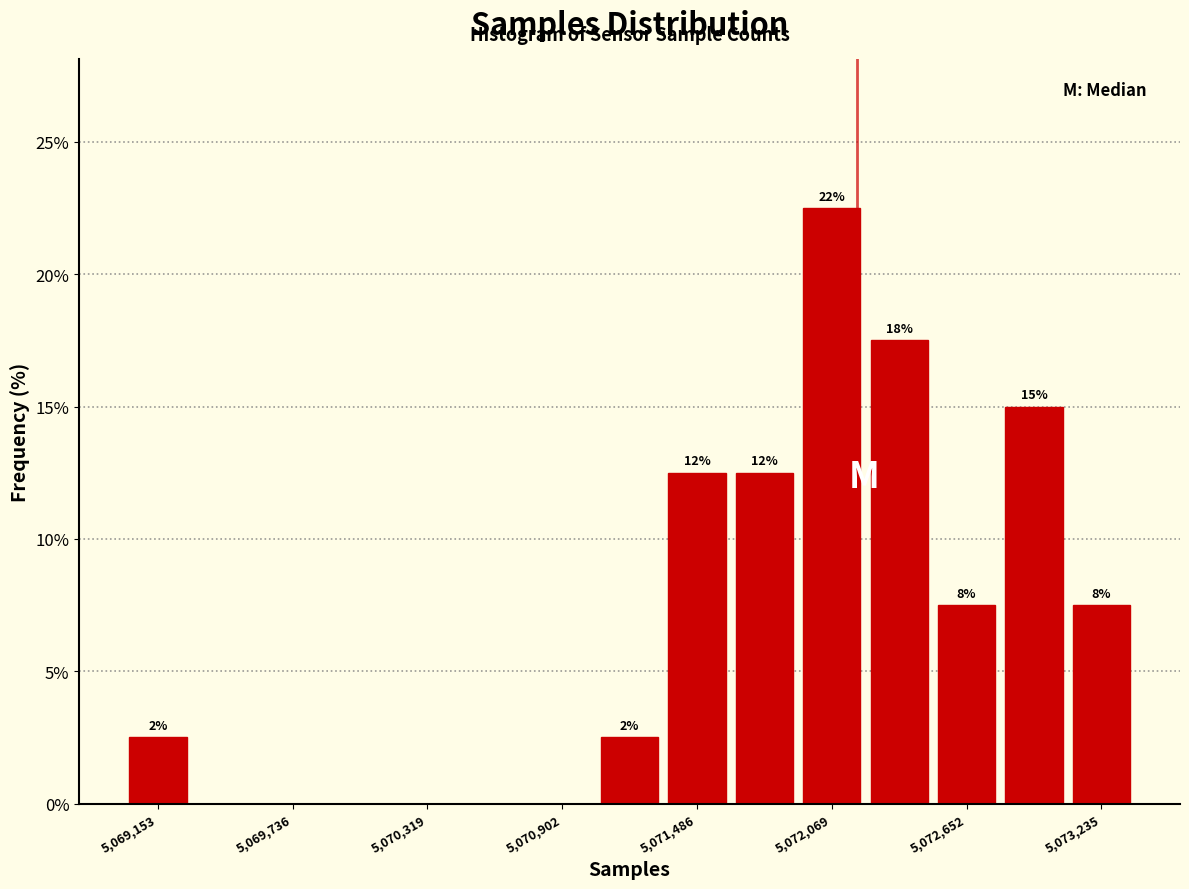

Read against the x-axis, roughly where is the centre of the tallest bar?

5072100